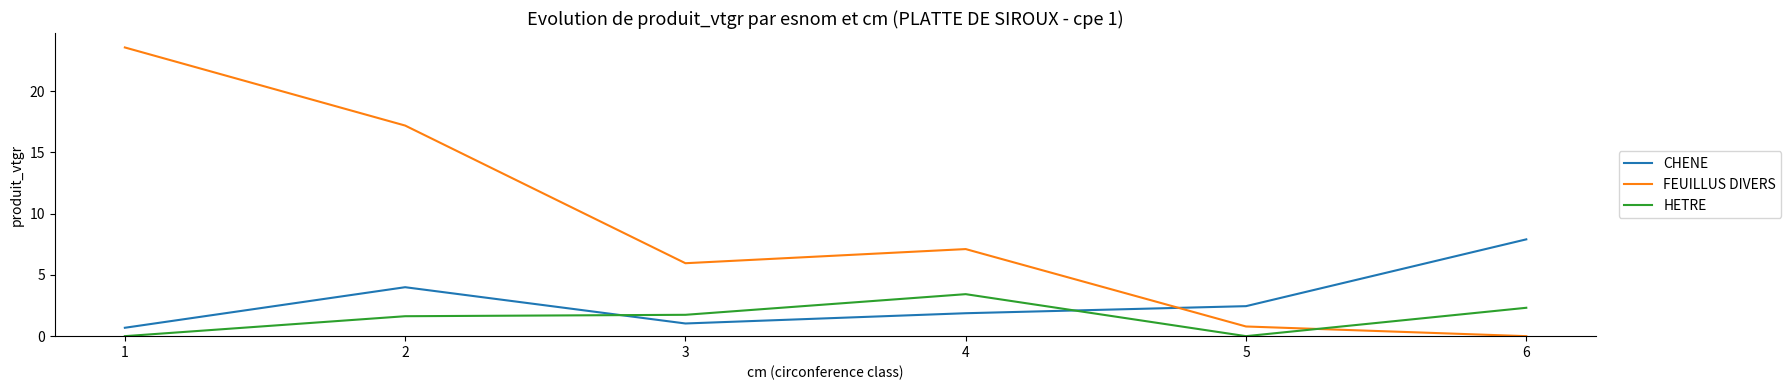

What is the difference between the second highest and second lowest values in the FEUILLUS DIVERS series?

16.4